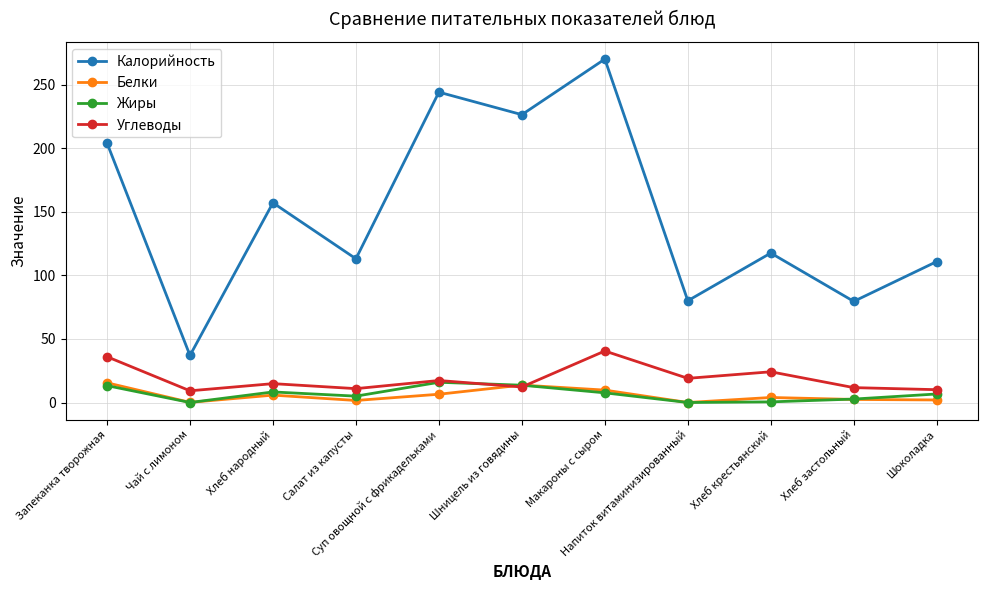

The value of Белки at Чай с лимоном is 0.1. True or false?

True